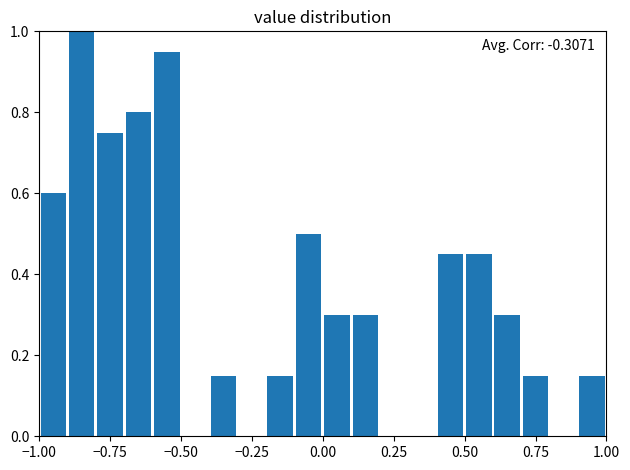

Read against the x-axis, roughly where is the centre of the tallest bar?

-0.85